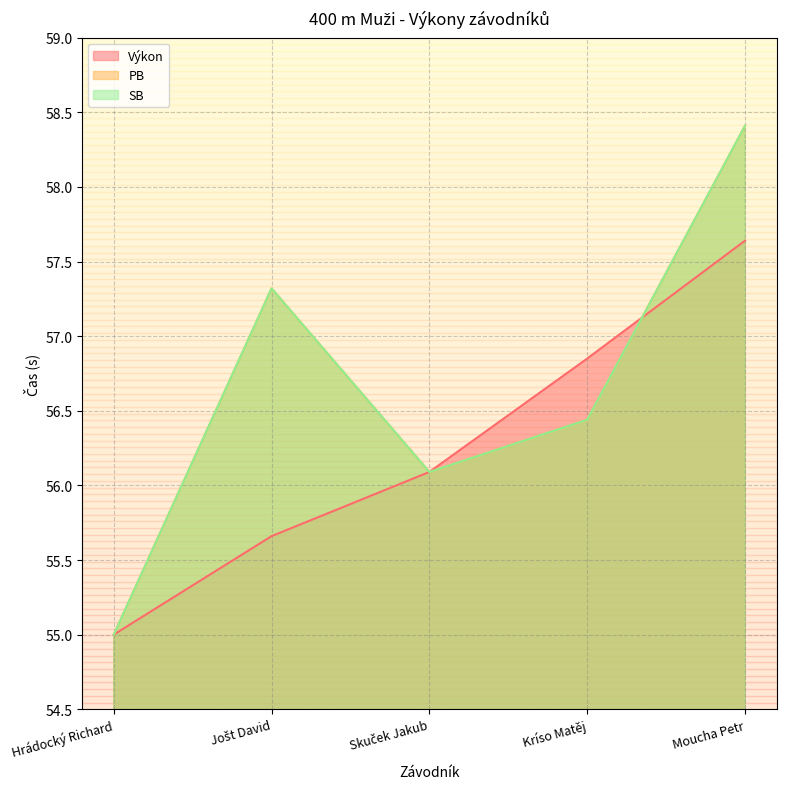

What is the difference between the SB values at Jošt David and Kríso Matěj?

0.9